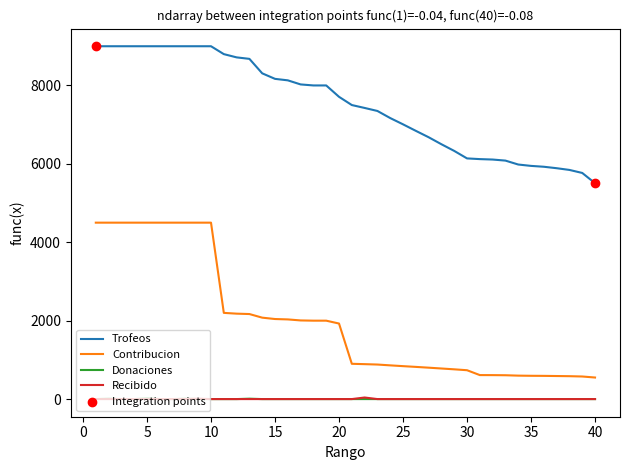

True or false: Recibido and Trofeos cross at least once.

False